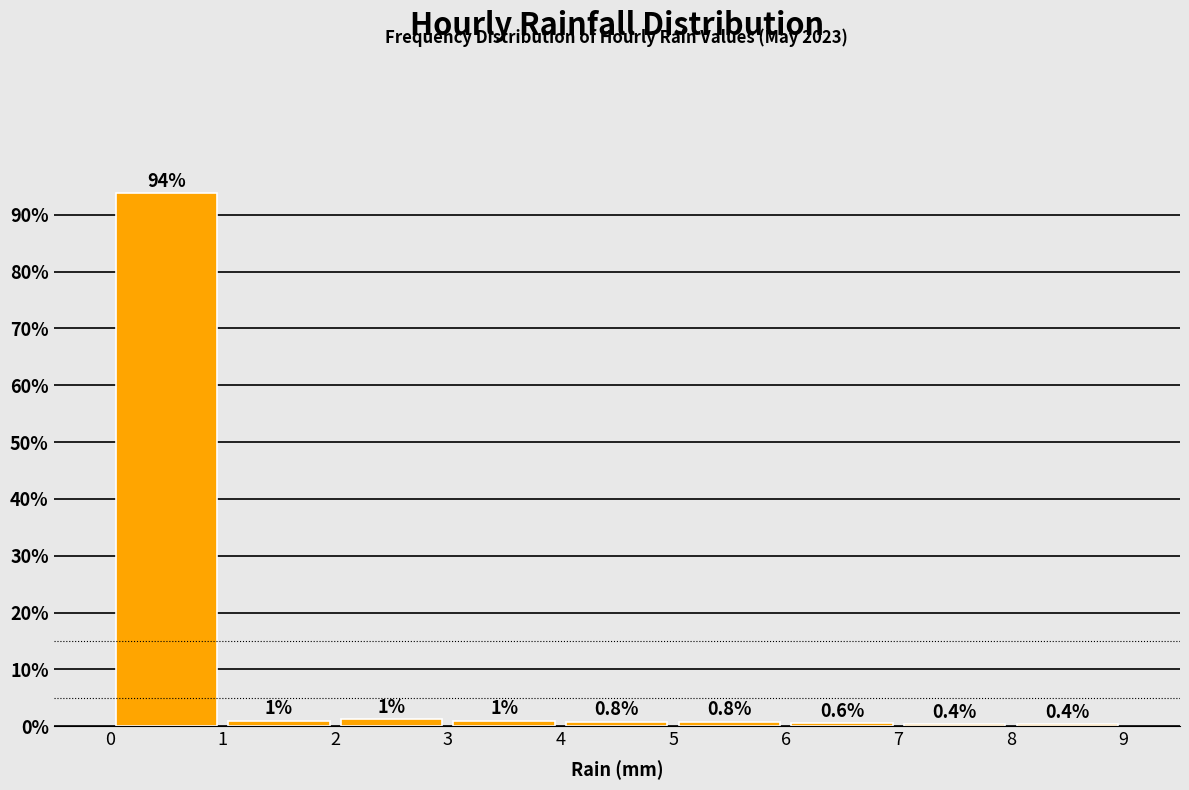

Which range on the x-axis has the tallest bar?

0 to 1